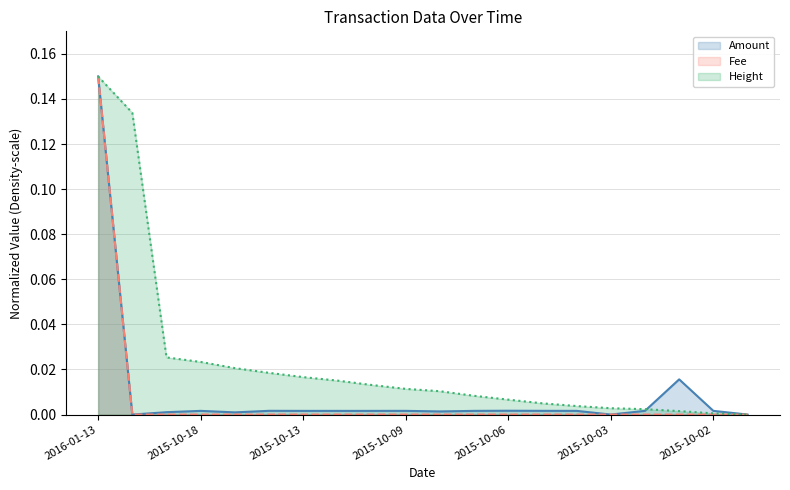

The Fee series shows 0.0 at 2015-10-18. True or false?

True